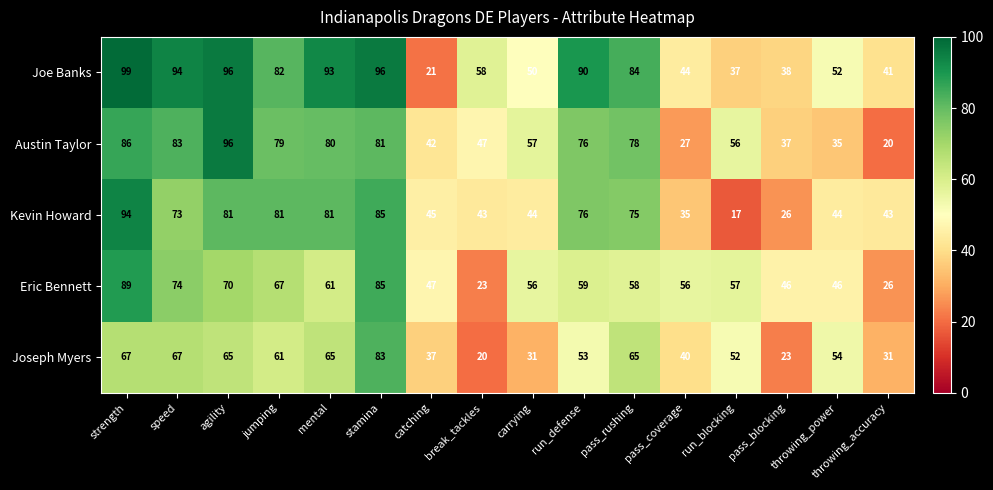

Which series has the largest range (max minus min)?

Joe Banks